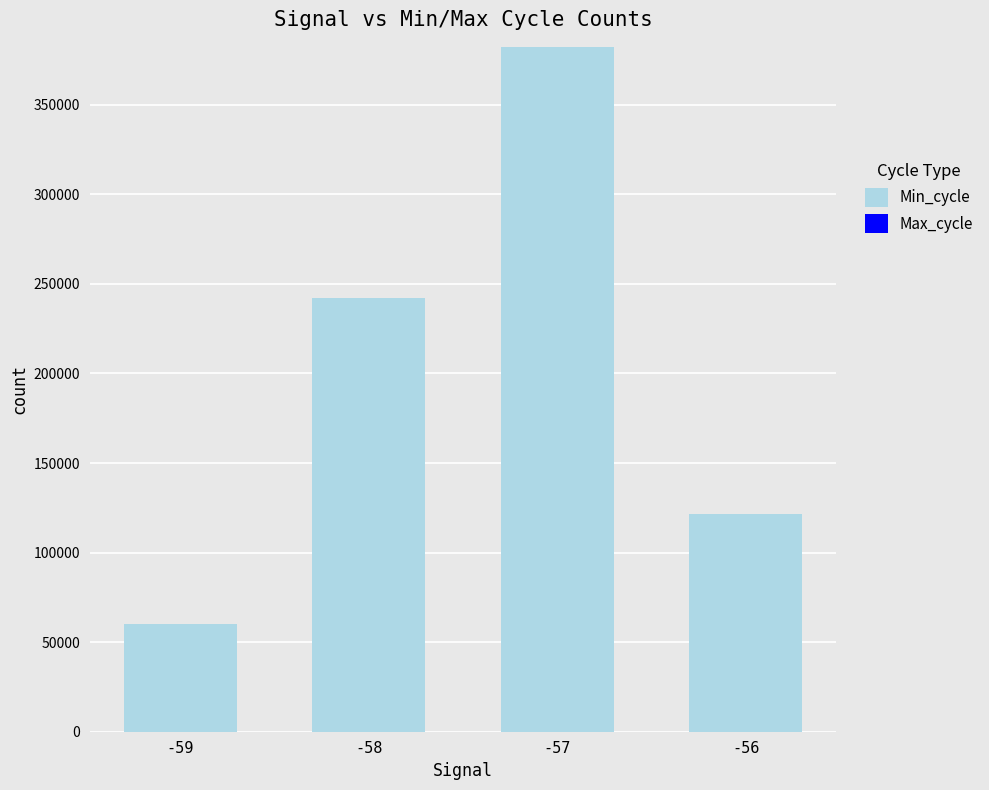

Does the chart contain any negative values?

No